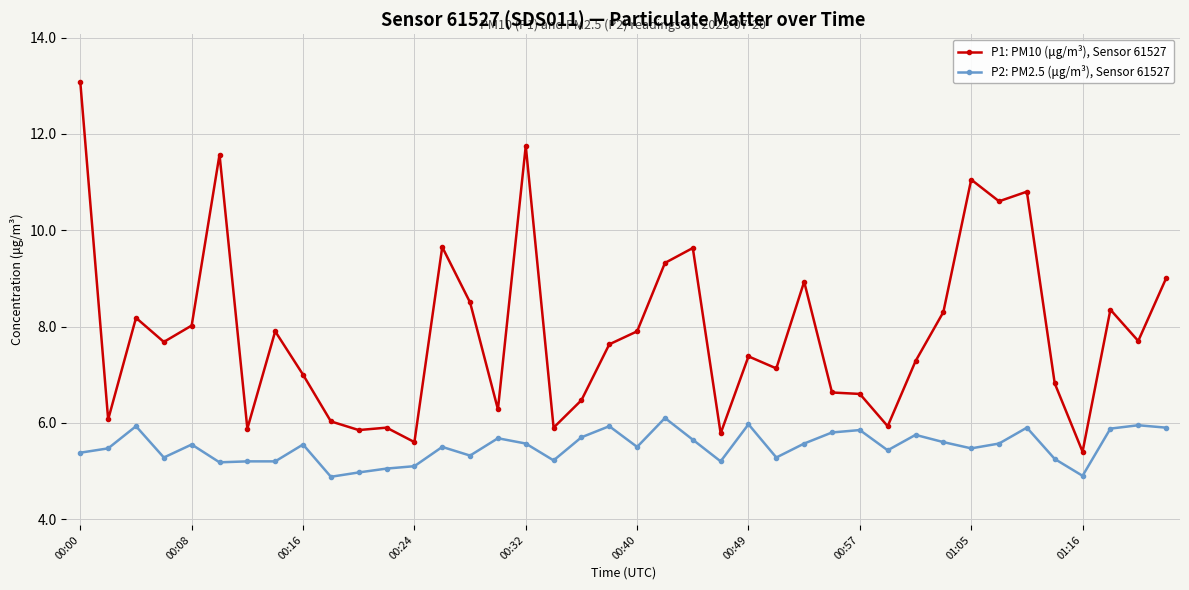

True or false: P1: PM10 (μg/m³), Sensor 61527 and P2: PM2.5 (μg/m³), Sensor 61527 intersect in this chart.

False